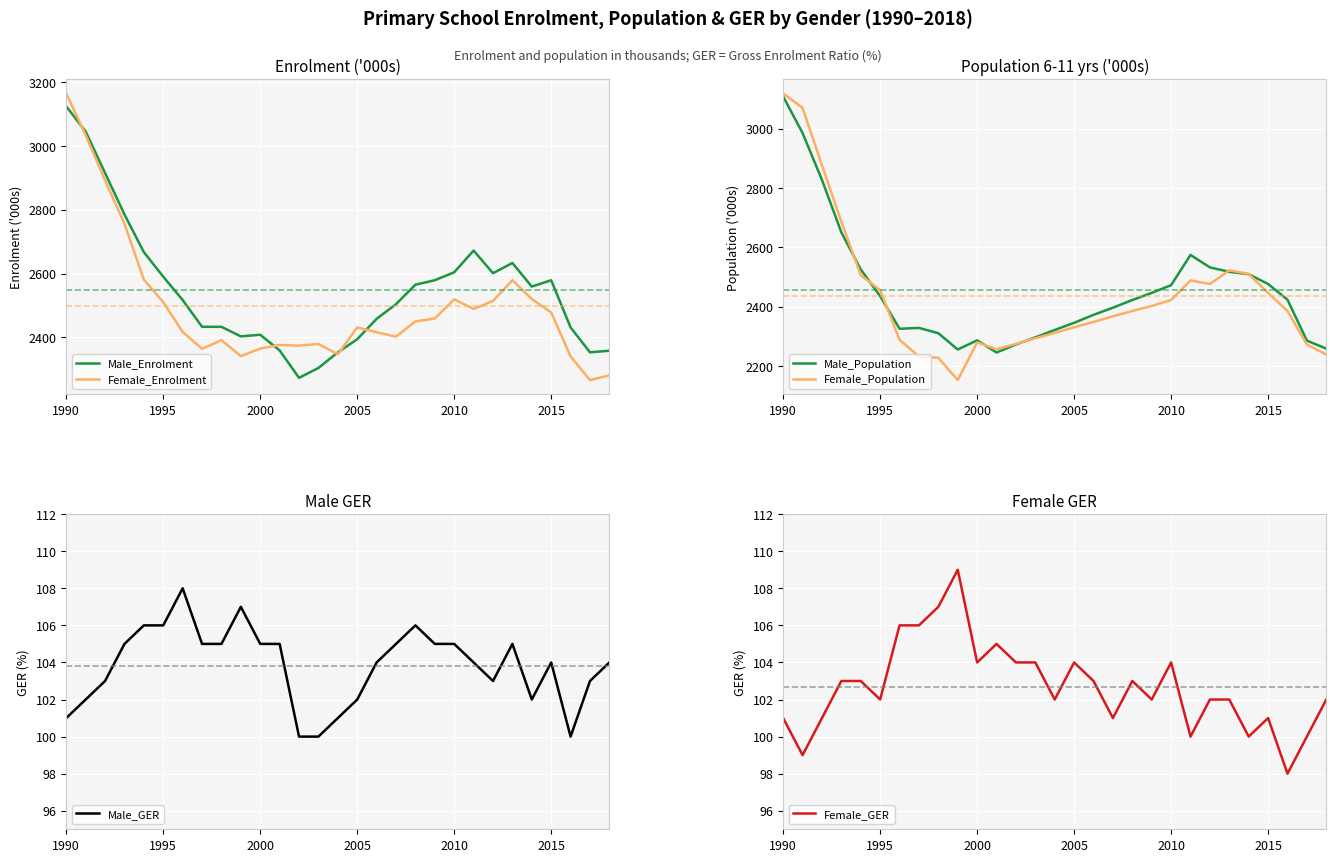

True or false: Male_GER and Male_Population cross at least once.

False